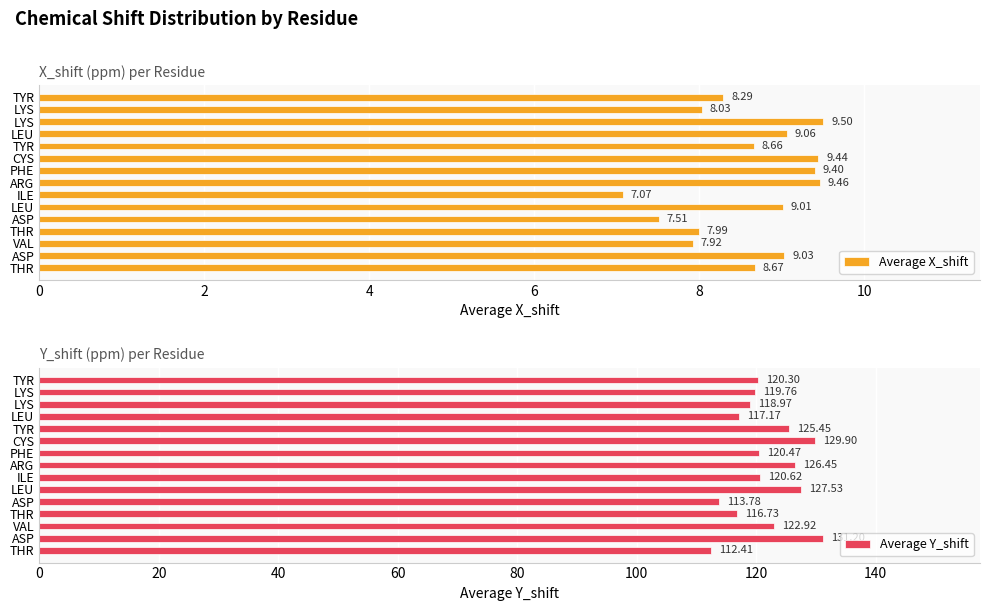

What is the sum of all Average X_shift values?

129.0